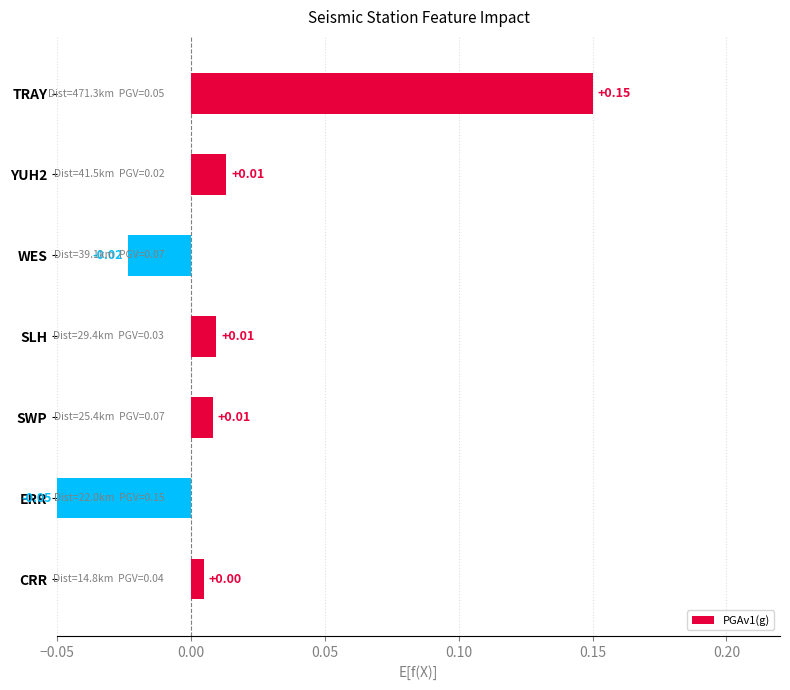

Which has a higher value, ERR or SLH?

SLH